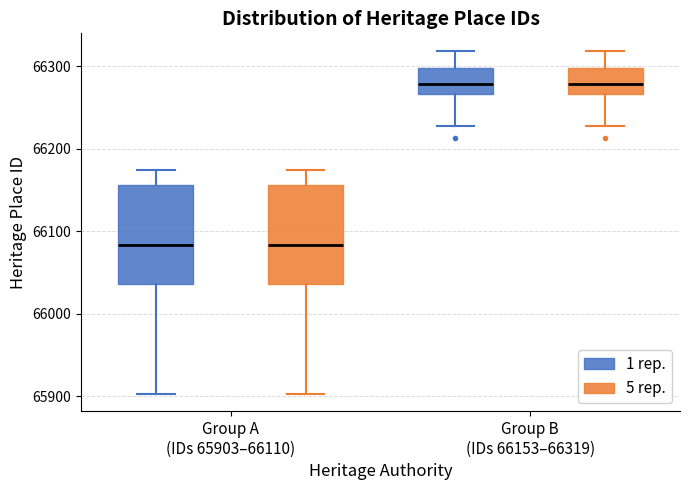

Reading left to right, transcribe this box plot: for each box, give where its median line is, the range the box spans, and where its two whiskers end, as read against the y-axis. The values are not printed on the chart, so give them approximately, as read against the axis.

Group A (IDs 65903–66110) (1 rep.): median 66080, box 66040 to 66160, whiskers 65900 to 66170
Group A (IDs 65903–66110) (5 rep.): median 66080, box 66040 to 66160, whiskers 65900 to 66170
Group B (IDs 66153–66319) (1 rep.): median 66280, box 66270 to 66300, whiskers 66230 to 66320
Group B (IDs 66153–66319) (5 rep.): median 66280, box 66270 to 66300, whiskers 66230 to 66320